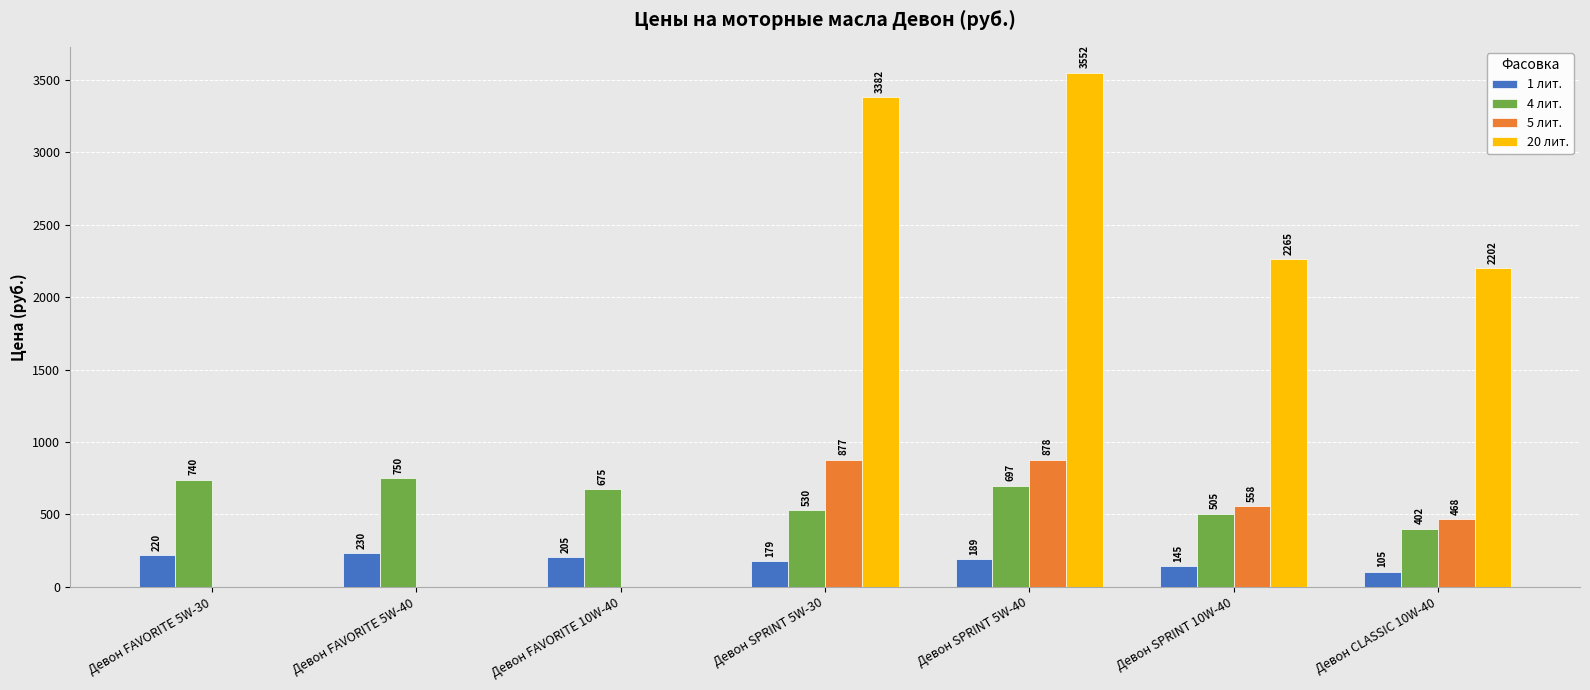

Between Девон SPRINT 5W-30 and Девон CLASSIC 10W-40, which series saw the biggest shift?

20 лит.